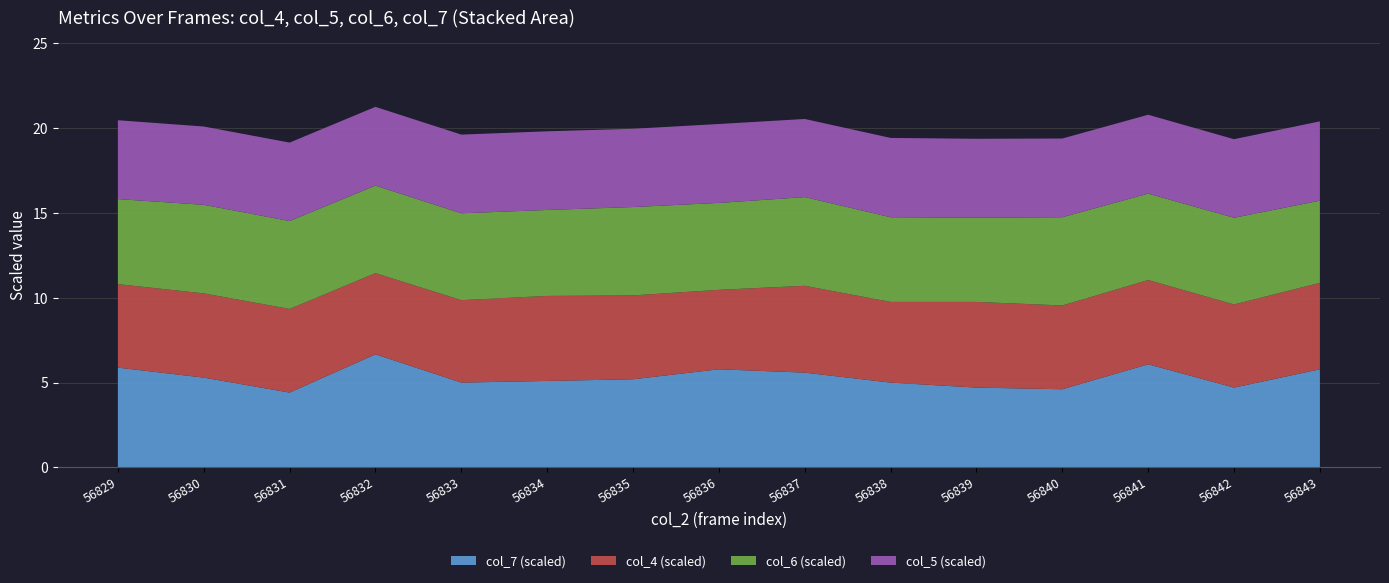

What is the minimum value for col_7 (scaled)?

4.4